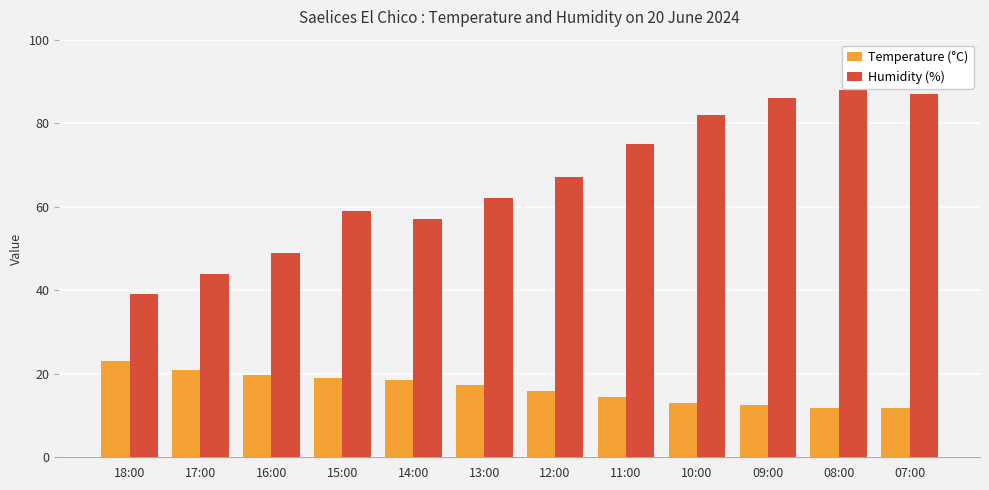

What is the sum of the Temperature (°C) values at 08:00 and 16:00?

31.7